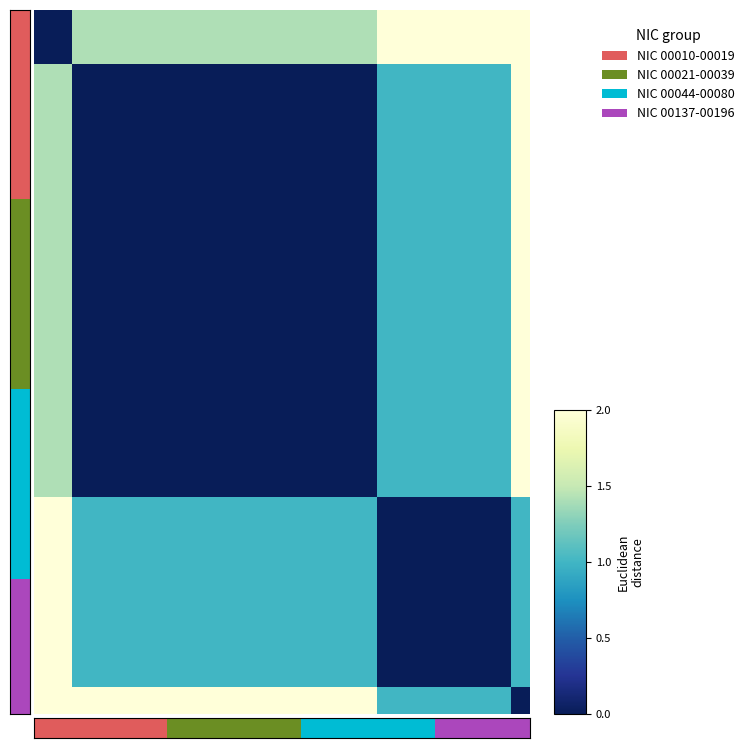

How many categories are shown in the chart?

26